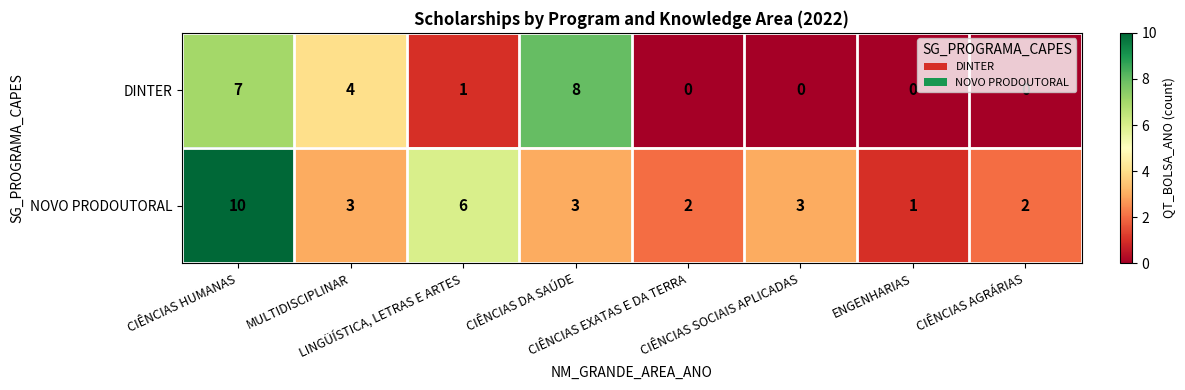

Which series has the largest total across all categories?

NOVO PRODOUTORAL